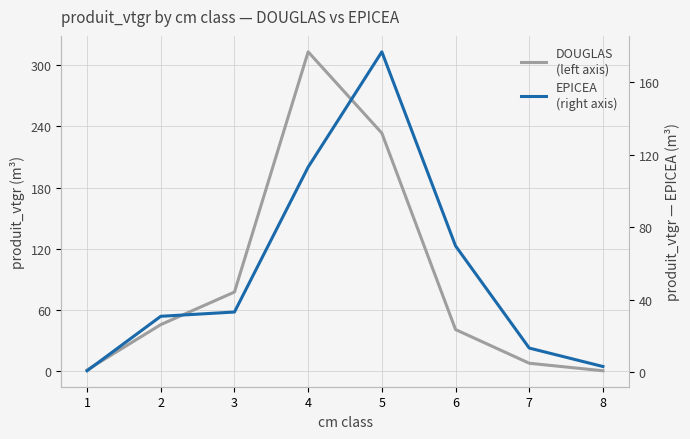

Is it true that EPICEA
(right axis) equals 13.2 at 7?

True